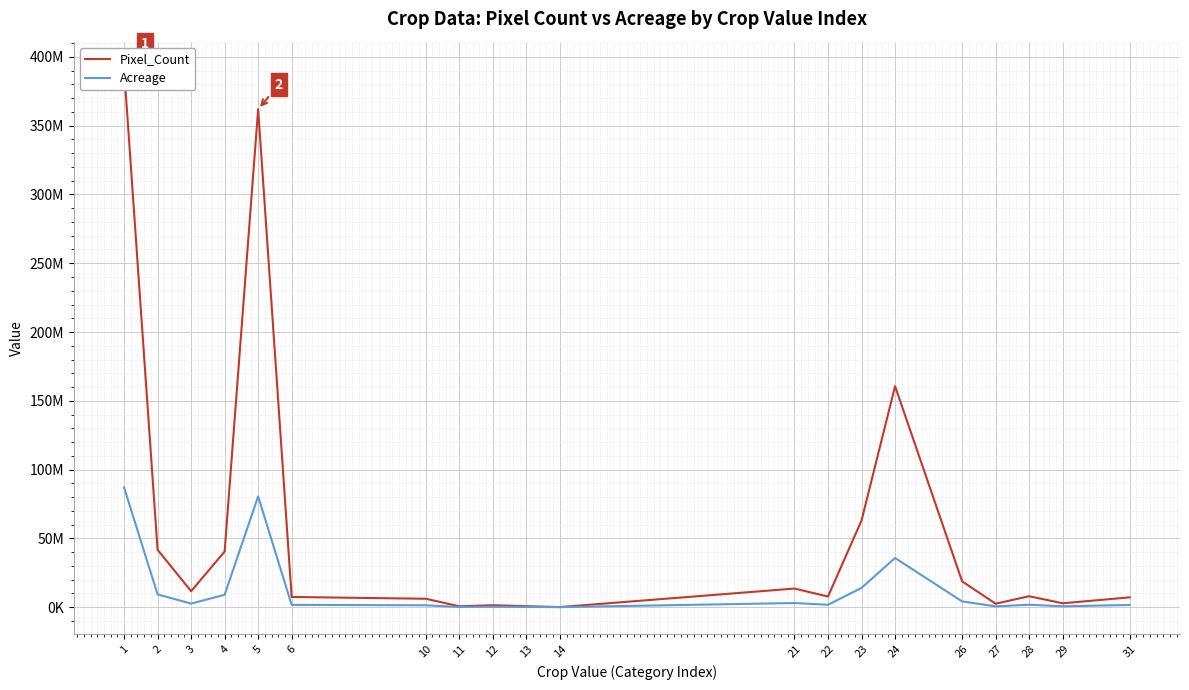

In Acreage, how many points are higher than both neighbors (excluding endpoints)?

5